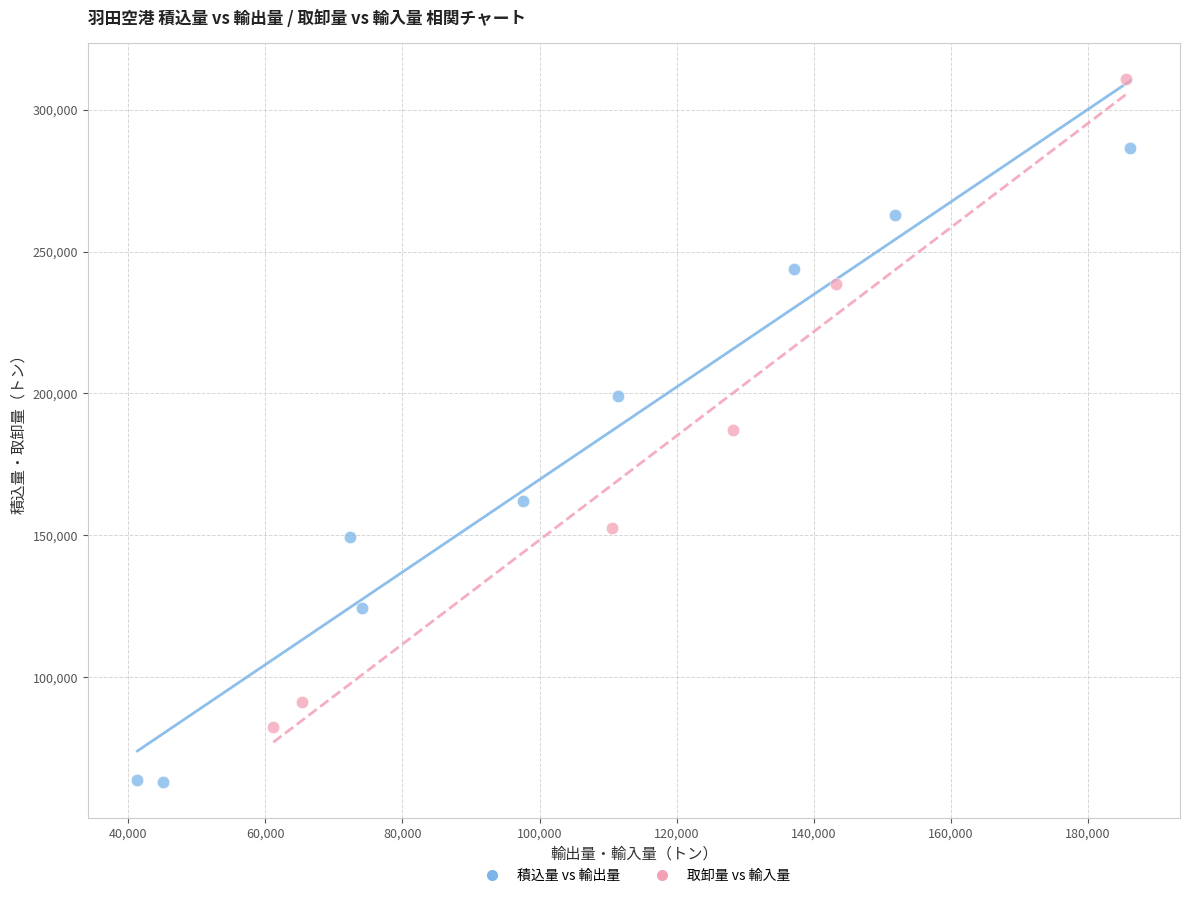

What are all the series names shown in the legend?

積込量 vs 輸出量, 取卸量 vs 輸入量